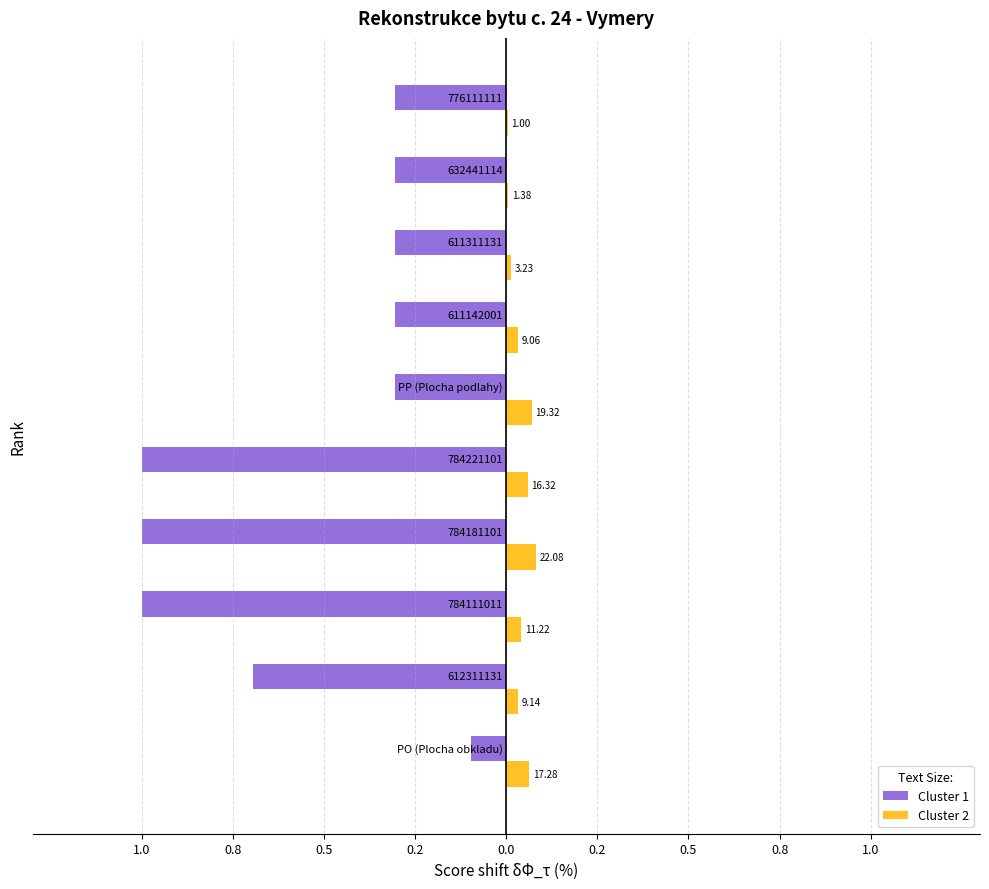

Reading left to right, list all the values displayed in this chart.

Cluster 1: -0.1	-0.7	-1.0	-1.0	-1.0	-0.3	-0.3	-0.3	-0.3	-0.3
Cluster 2: 0.1	0.0	0.0	0.1	0.1	0.1	0.0	0.0	0.0	0.0